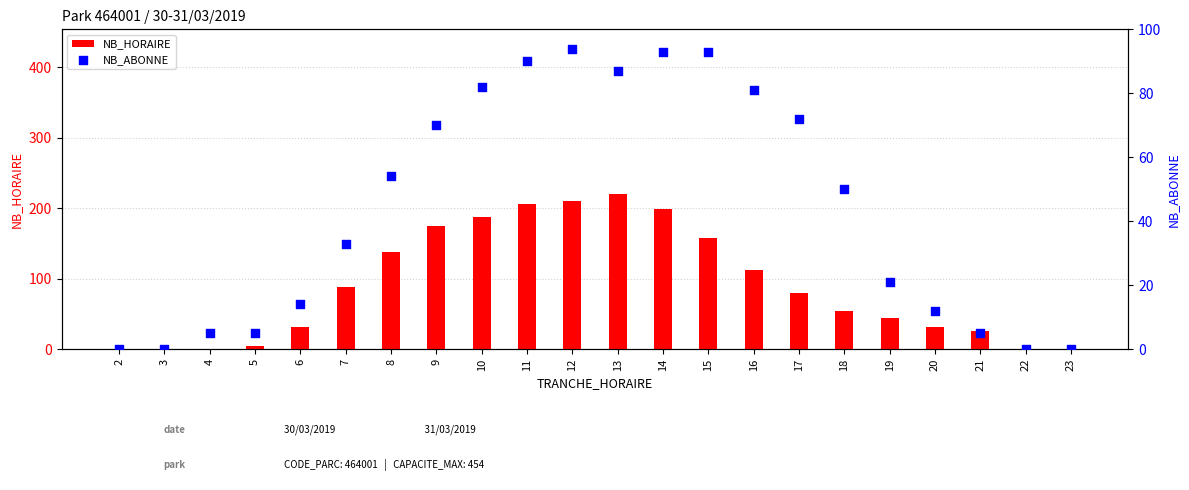

What are all the series names shown in the legend?

NB_HORAIRE, NB_ABONNE